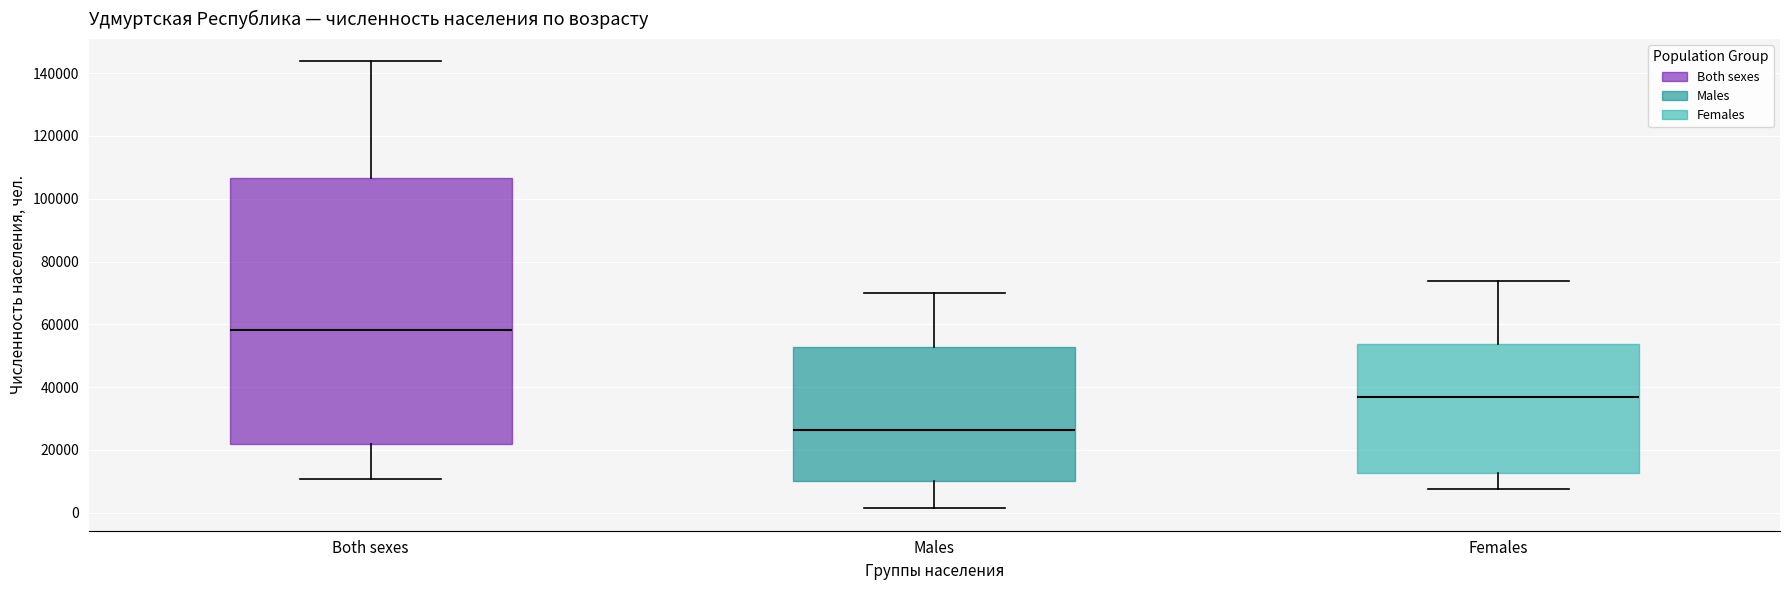

Reading left to right, transcribe this box plot: for each box, give where its median line is, the range the box spans, and where its two whiskers end, as read against the y-axis. The values are not printed on the chart, so give them approximately, as read against the axis.

Both sexes: median 58000, box 22000 to 106000, whiskers 10000 to 144000
Males: median 26000, box 10000 to 52000, whiskers 2000 to 70000
Females: median 36000, box 12000 to 54000, whiskers 8000 to 74000